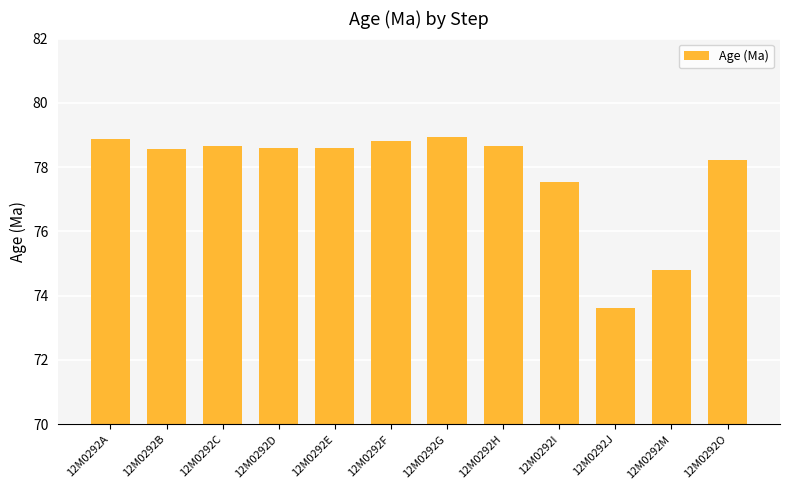

How many categories are shown in the chart?

12